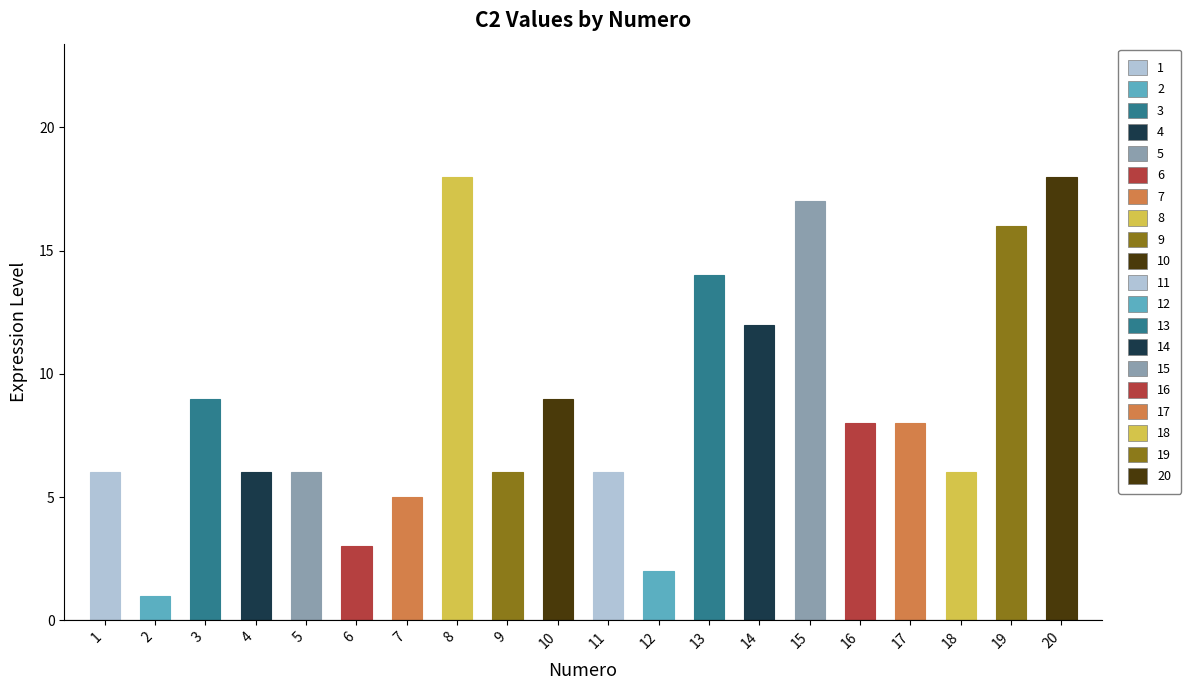

Reading left to right, transcribe all the data shown in this chart.

6	1	9	6	6	3	5	18	6	9	6	2	14	12	17	8	8	6	16	18